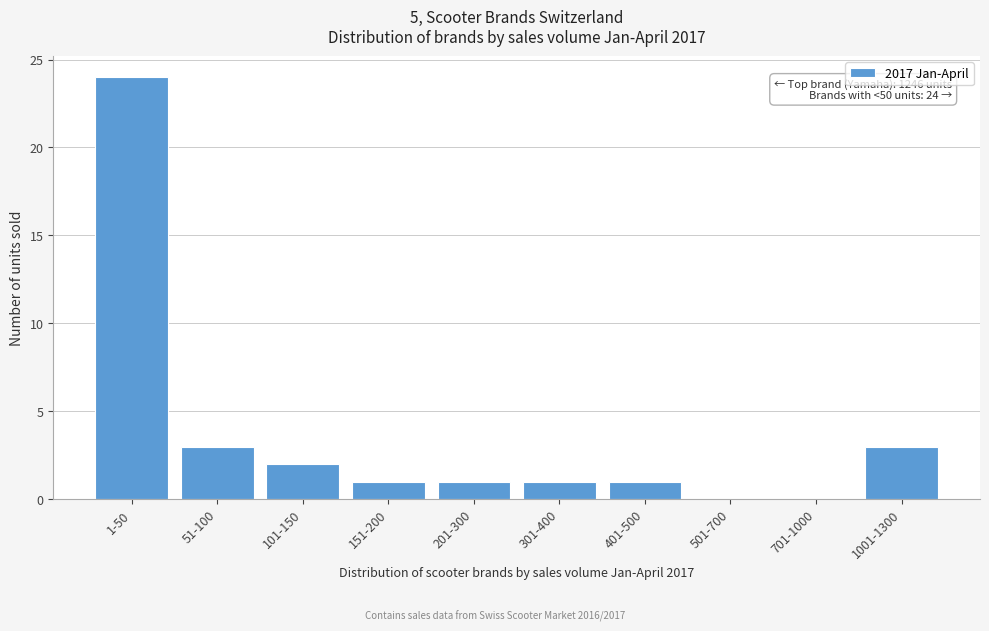

Reading left to right, transcribe all the data shown in this chart.

1-50=24	51-100=3	101-150=2	151-200=1	201-300=1	301-400=1	401-500=1	501-700=0	701-1000=0	1001-1300=3